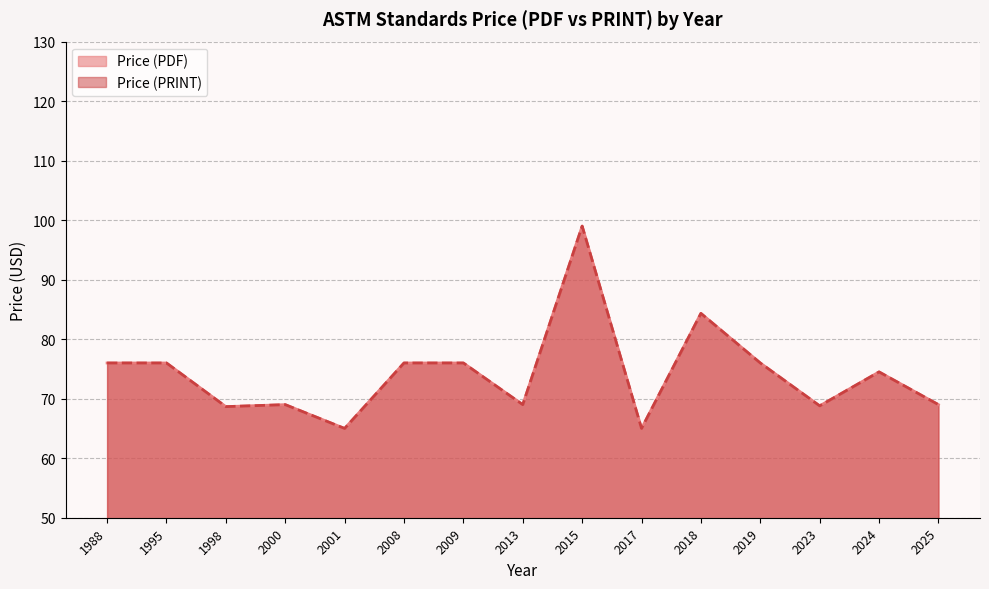

What is the difference between the Price (PRINT) values at 2013 and 2019?

7